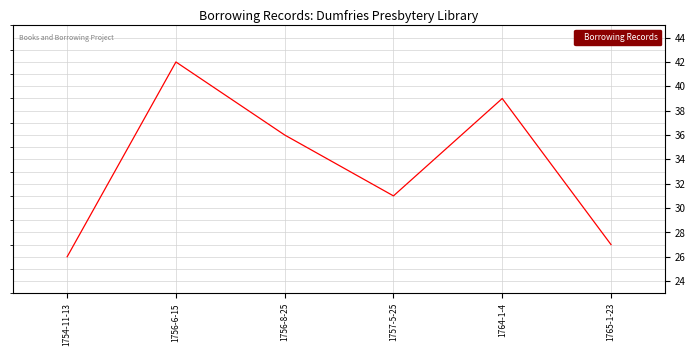

Where is the first local minimum?

1757-5-25